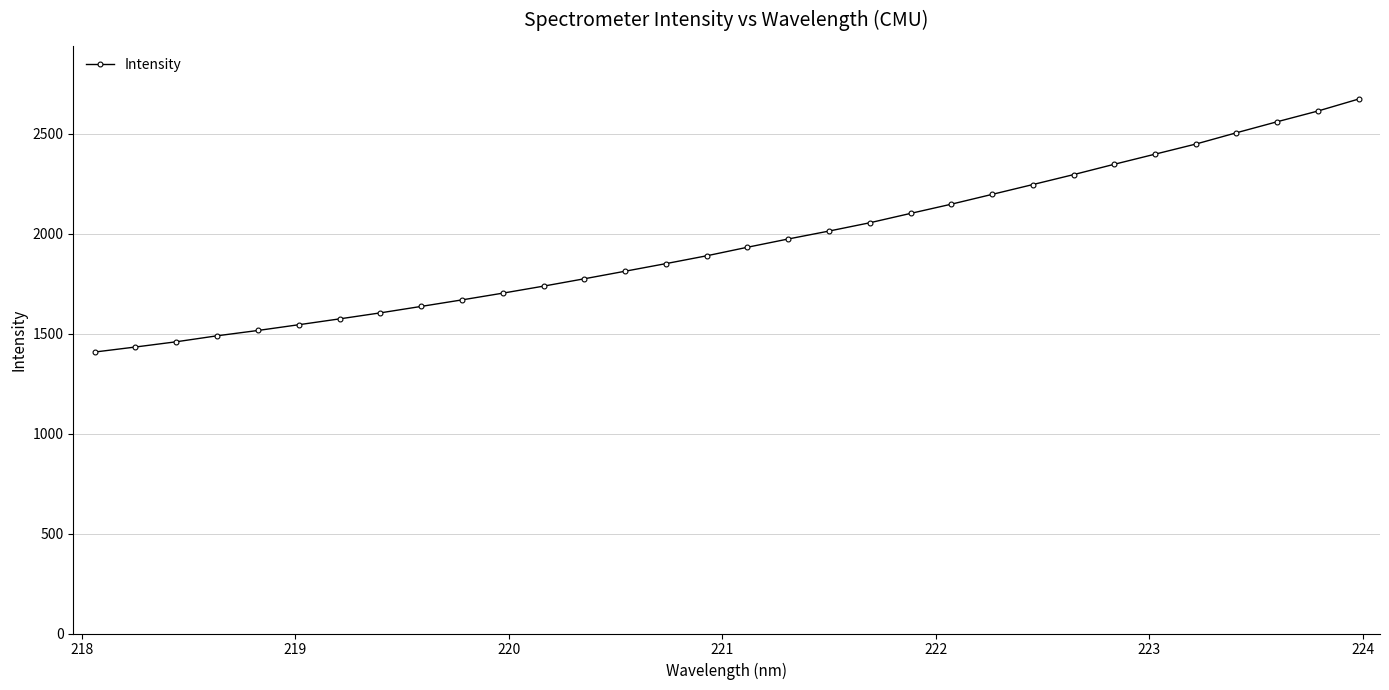

What is the average value?

1955.8